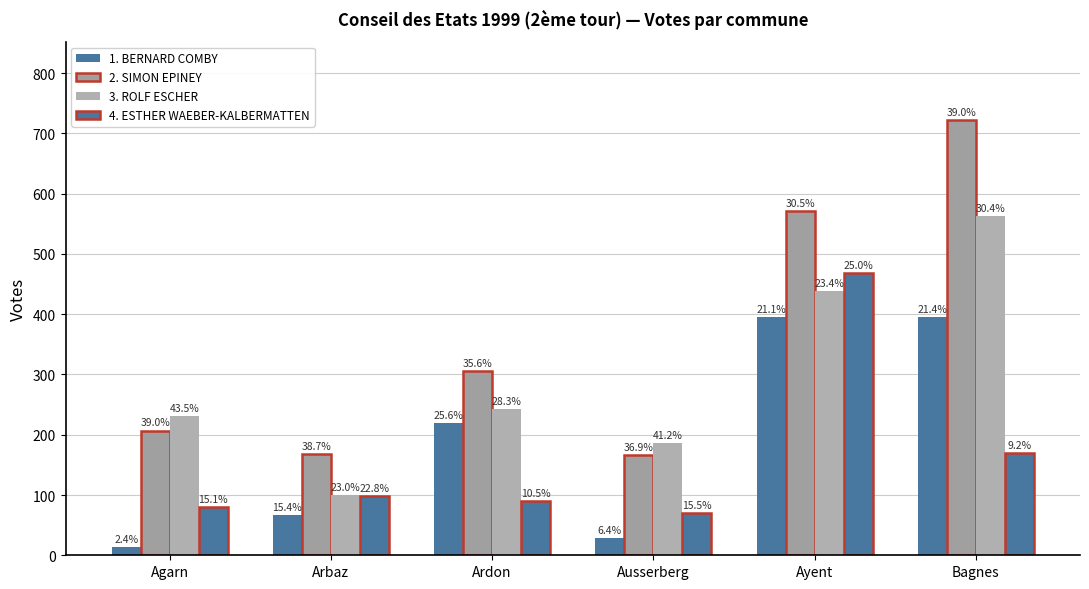

What is the highest value of the 1. BERNARD COMBY series?

396